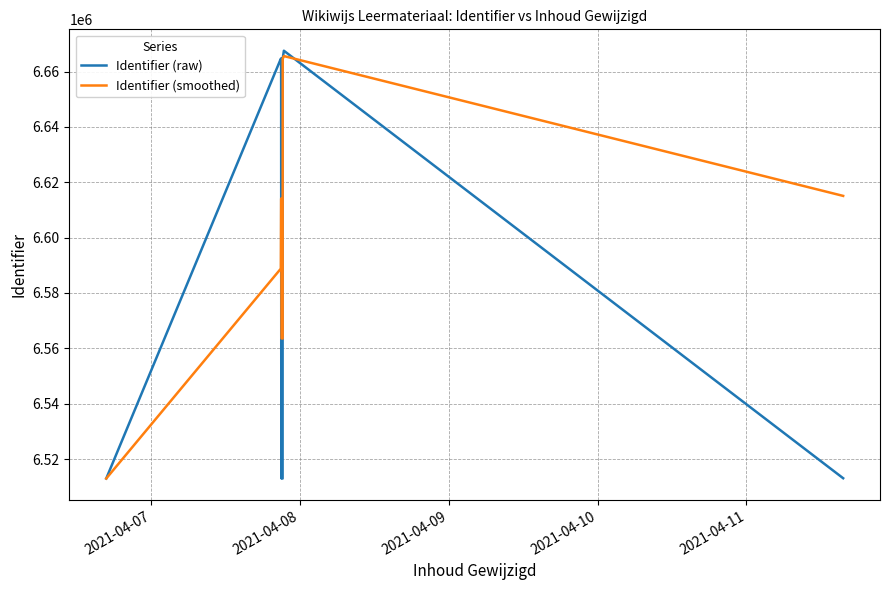

Count the number of categories in the chart.

12